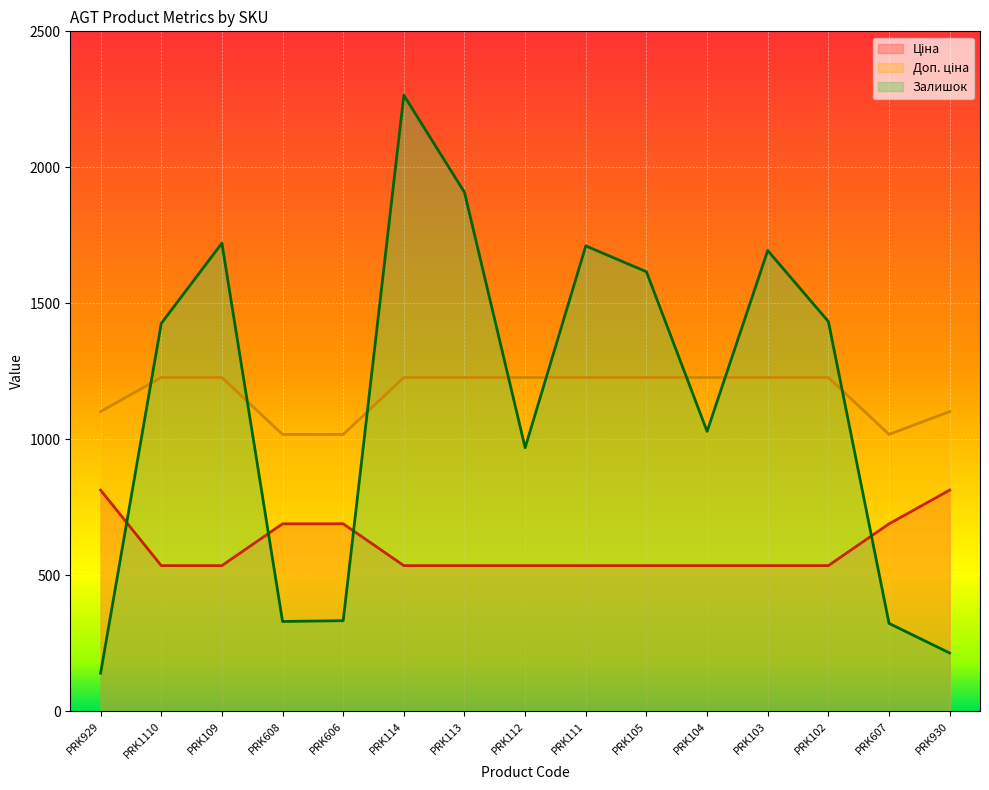

True or false: Ціна and Доп. ціна cross at least once.

False